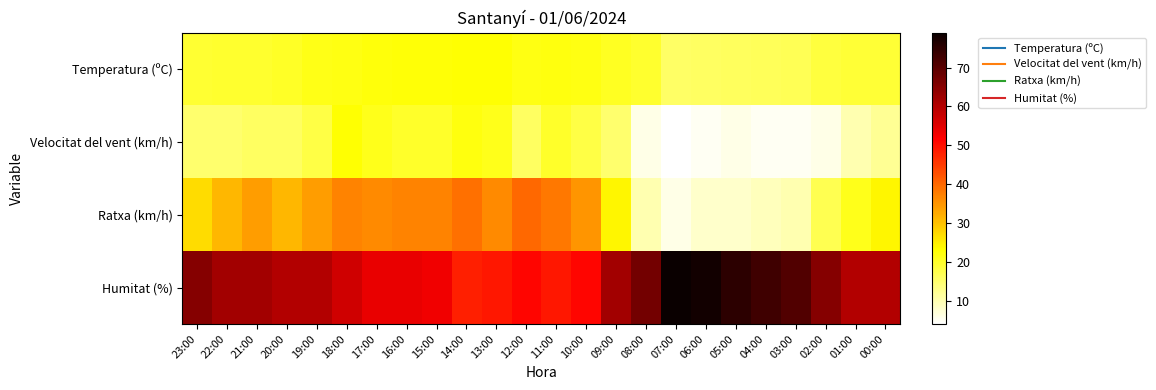

Rank the series by their maximum value, from lowest to highest.

Temperatura (ºC), Velocitat del vent (km/h), Ratxa (km/h), Humitat (%)